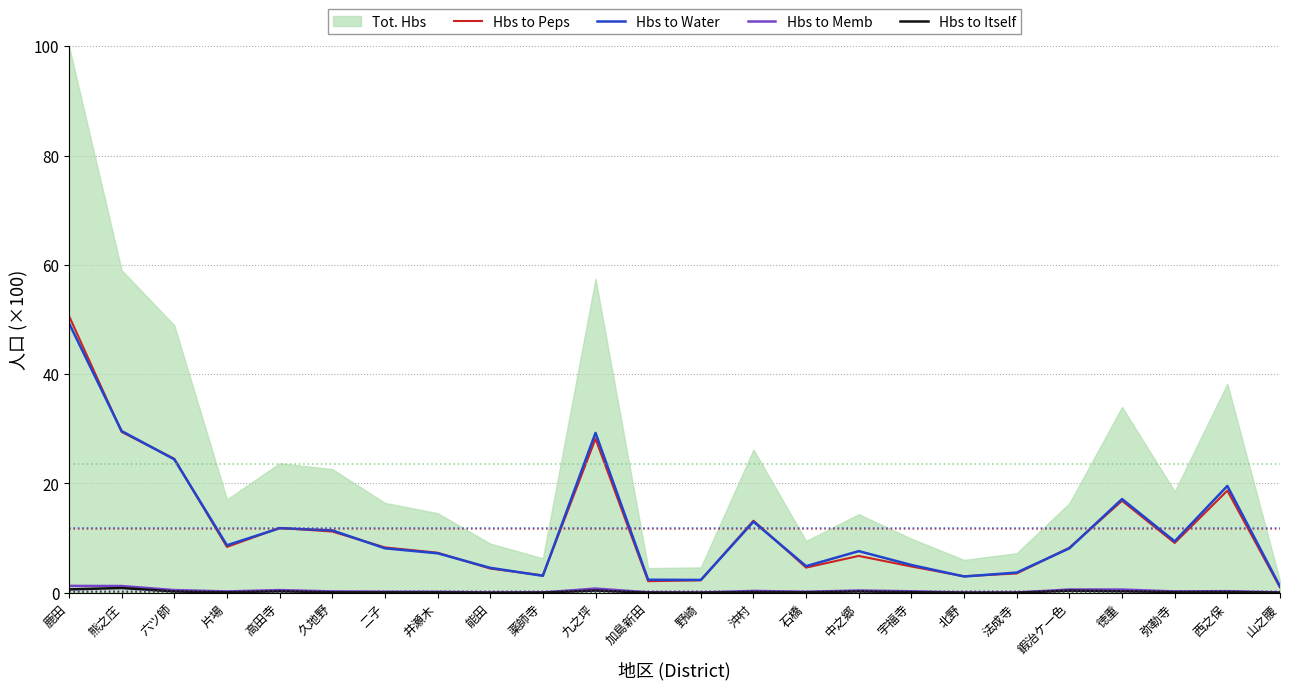

Rank the categories by Hbs to Water value from highest to lowest.

鹿田, 熊之庄, 九之坪, 六ツ師, 西之保, 徳重, 沖村, 高田寺, 久地野, 弥勒寺, 片場, 二子, 鍜治ケ一色, 中之郷, 井瀬木, 宇福寺, 石橋, 能田, 法成寺, 薬師寺, 北野, 加島新田, 野崎, 山之腰